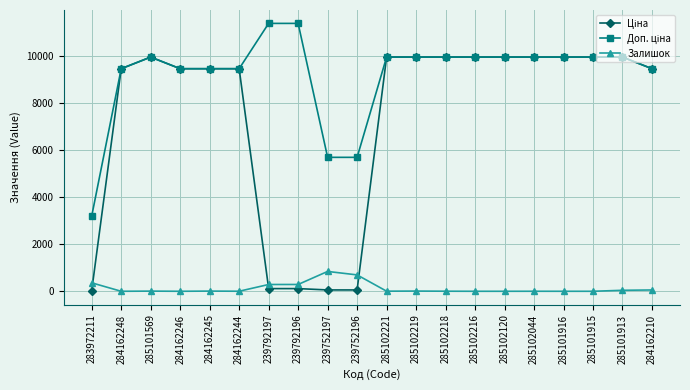

At how many categories does at least one series exceed 4031?

19